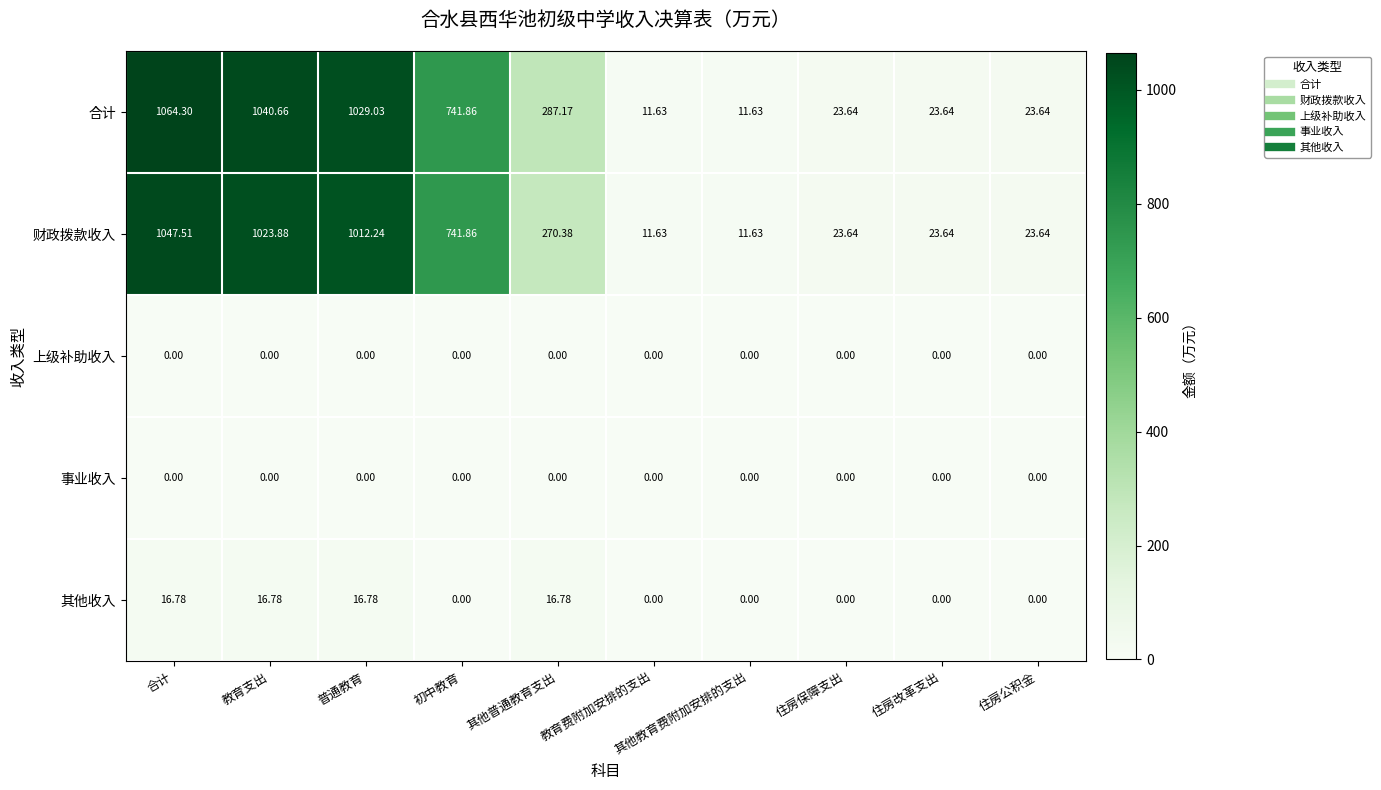

Is the value of 其他收入 at 住房改革支出 greater than the value of 财政拨款收入 at 其他教育费附加安排的支出?

No